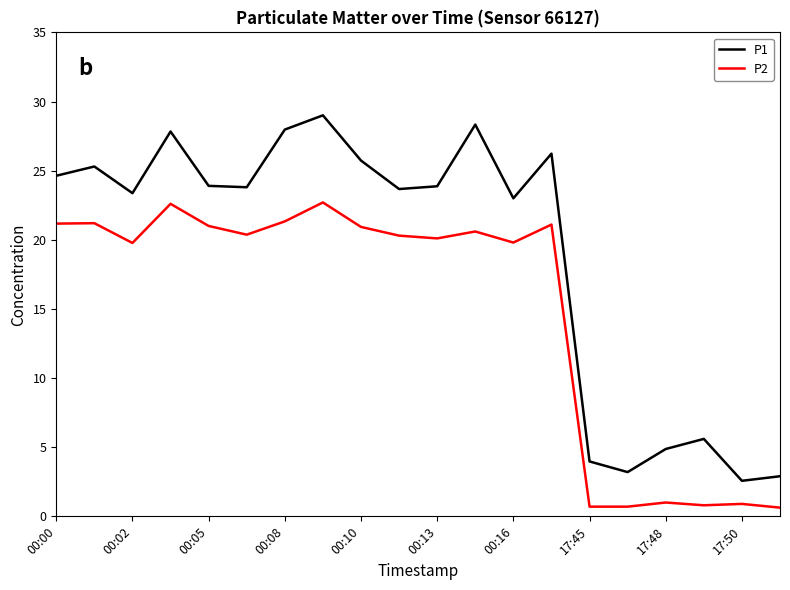

List the series in order of their overall mean, highest first.

P1, P2